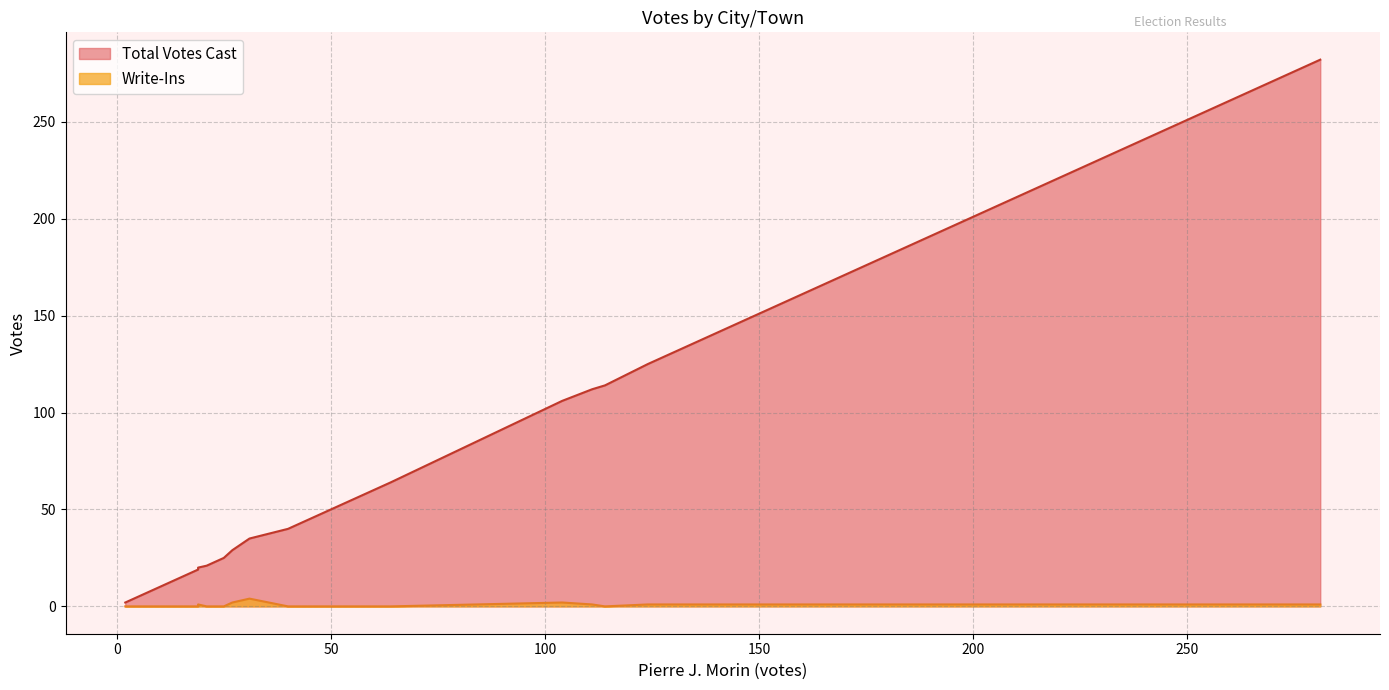

What is the greatest value displayed?

282